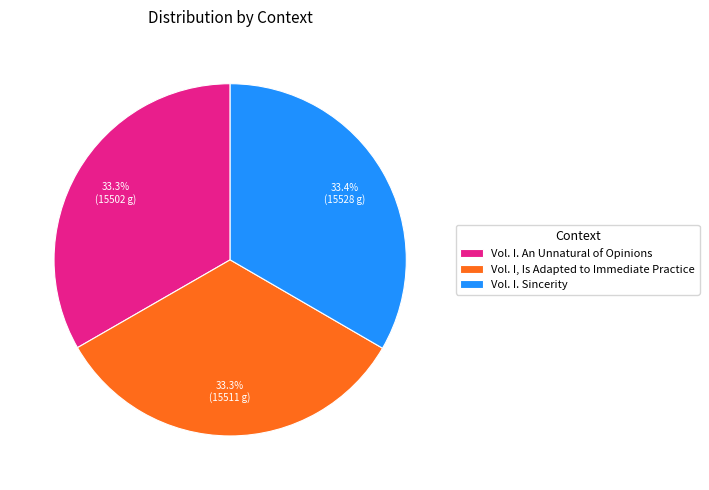

What percentage is the Vol. I, Is Adapted to Immediate Practice slice, to the nearest percent?

33%